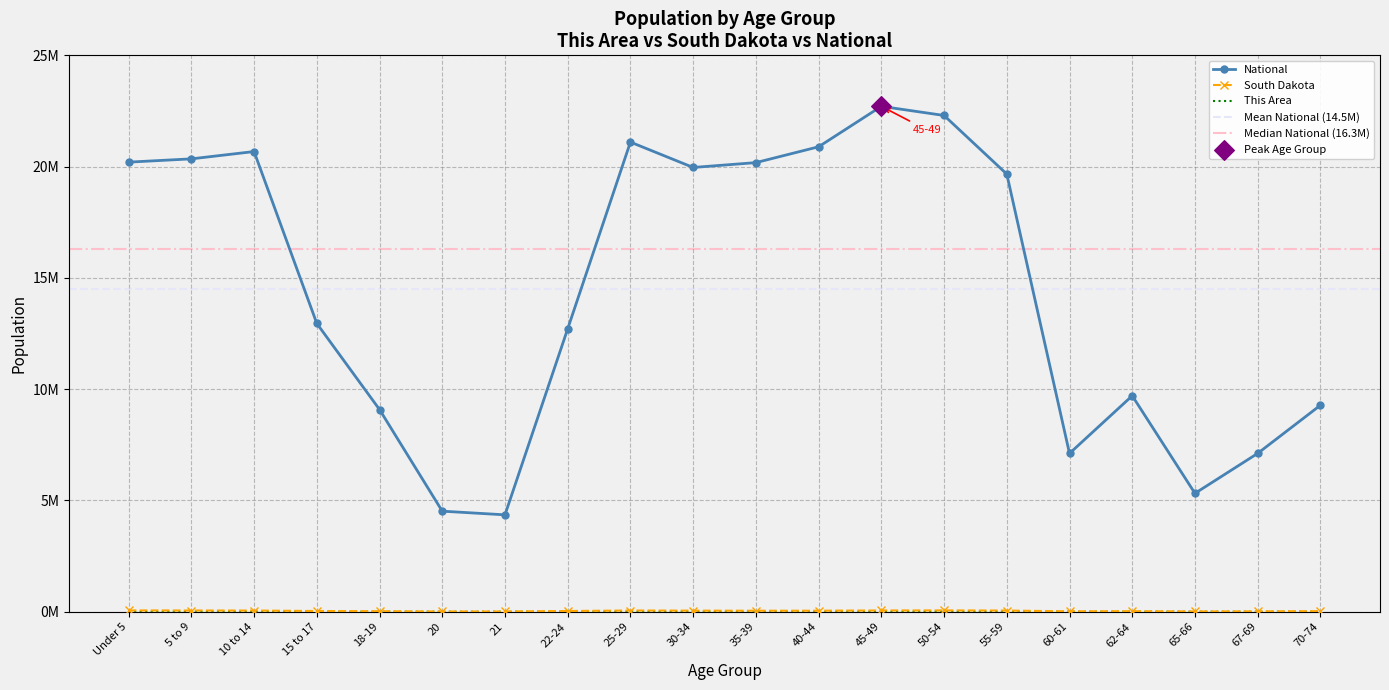

At how many categories does at least one series exceed 18112469?

10